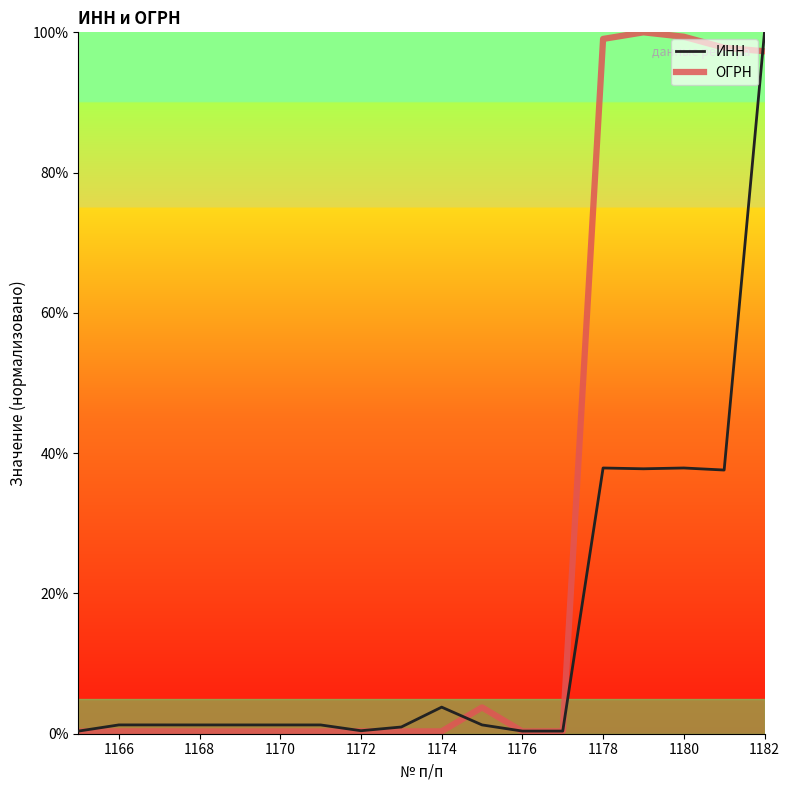

Which series has the largest total across all categories?

ОГРН